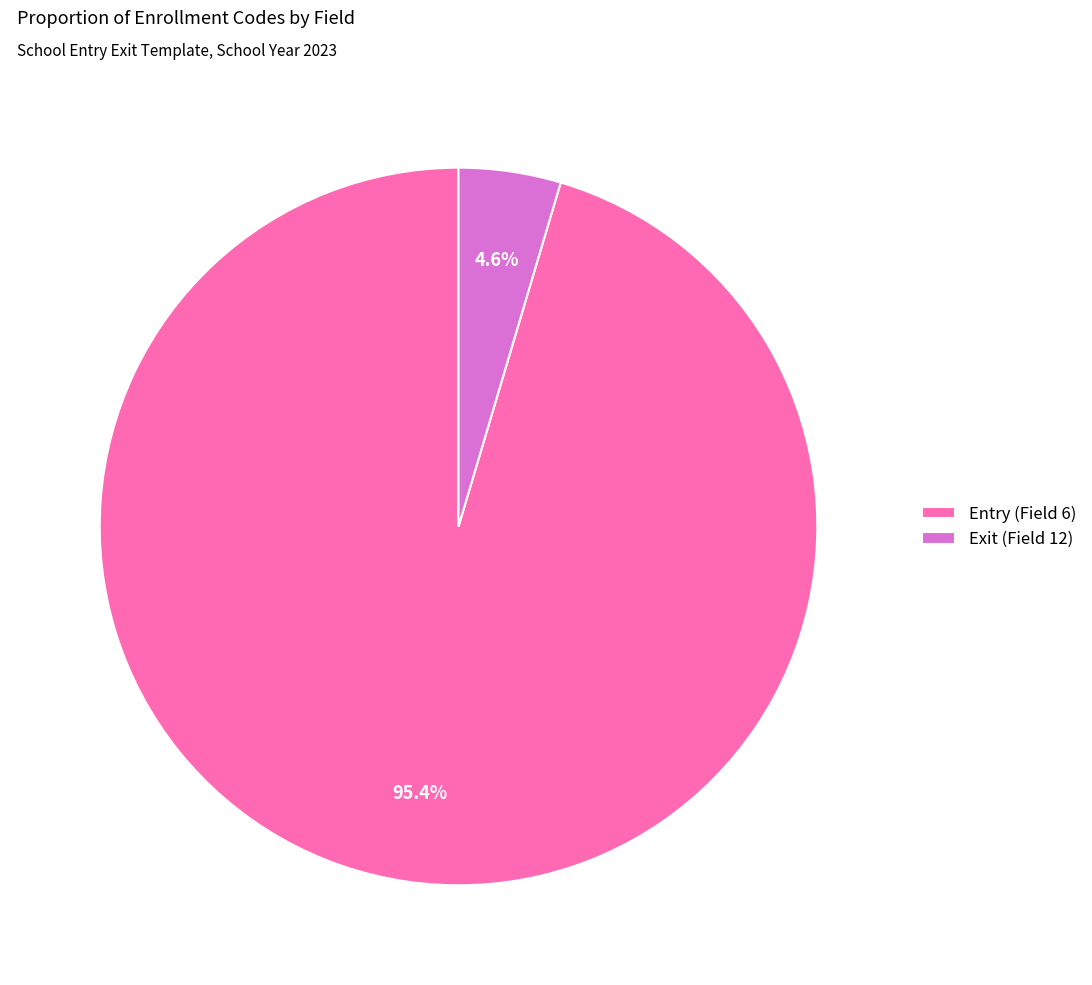

Combined, do Exit (Field 12) and Entry (Field 6) account for over 50%?

Yes